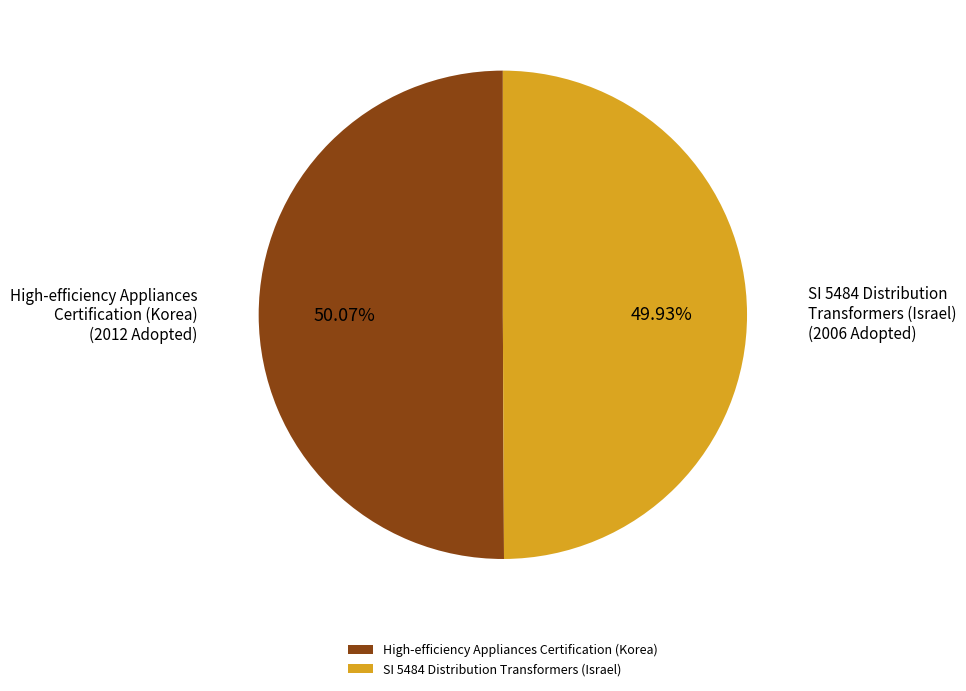

What is the ratio of the value at High-efficiency Appliances Certification (Korea) to the value at SI 5484 Distribution Transformers (Israel)?

1.0